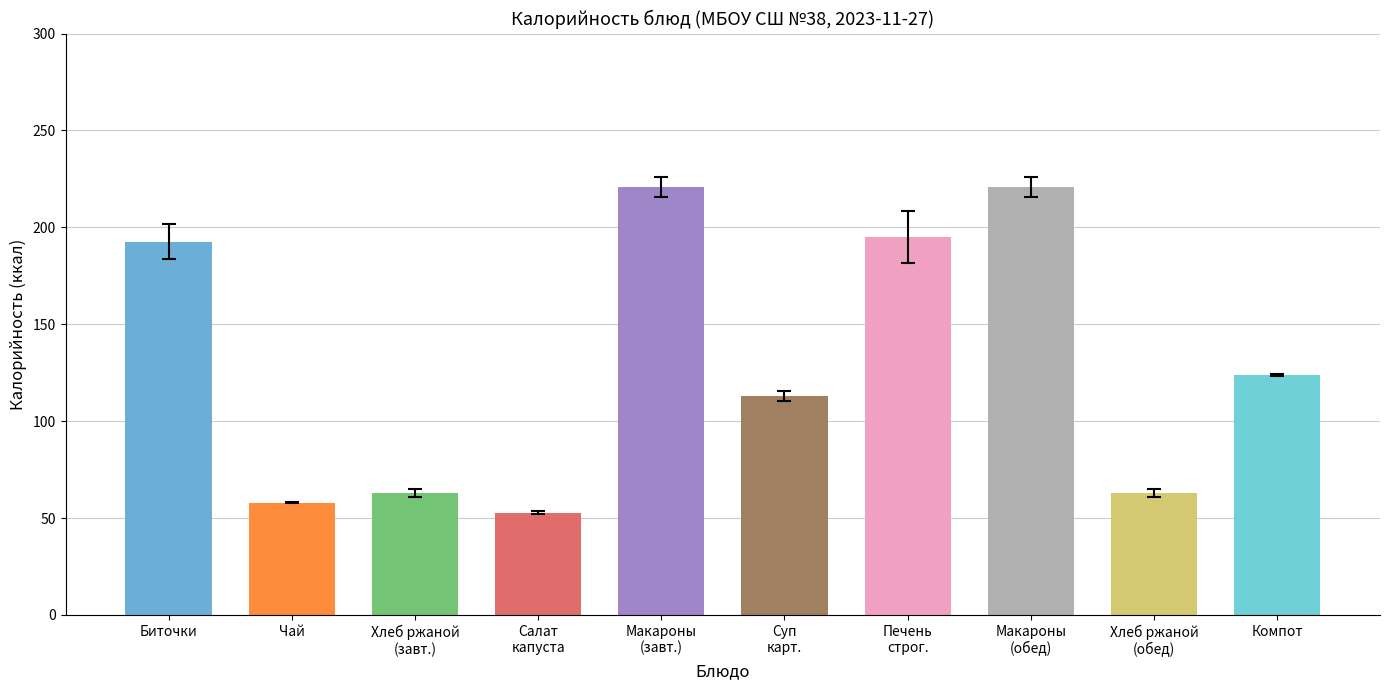

Where does the data first go above 124?

Биточки (мясные) с соусом